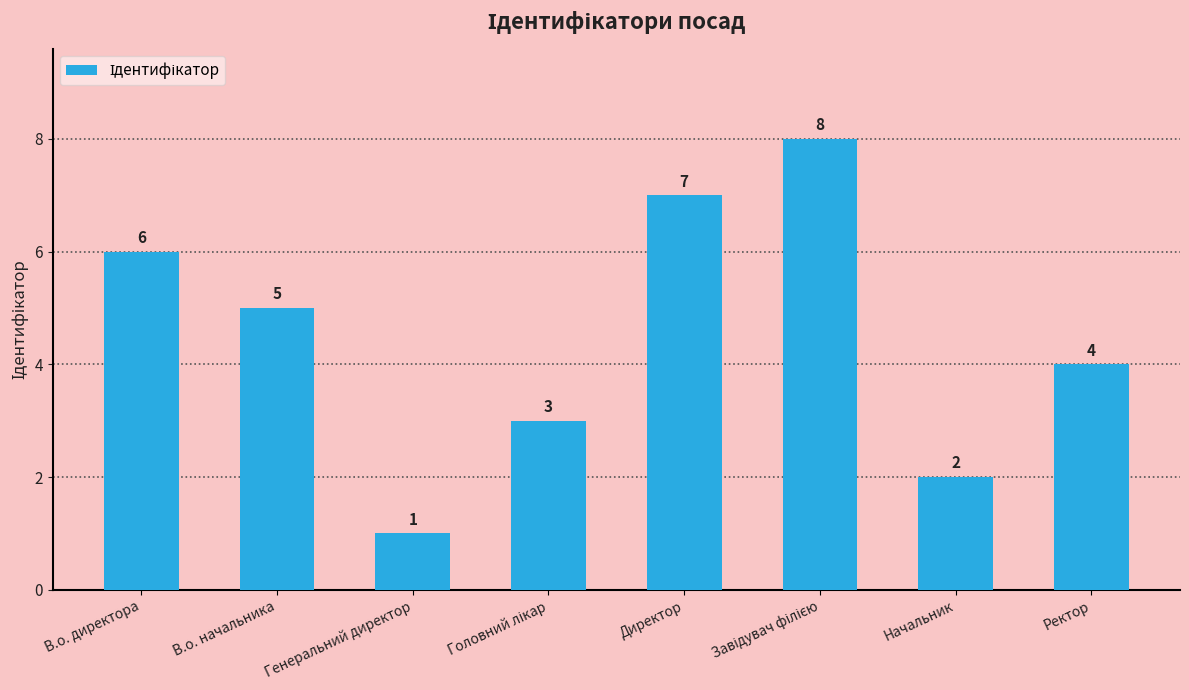

What is the greatest value displayed?

8